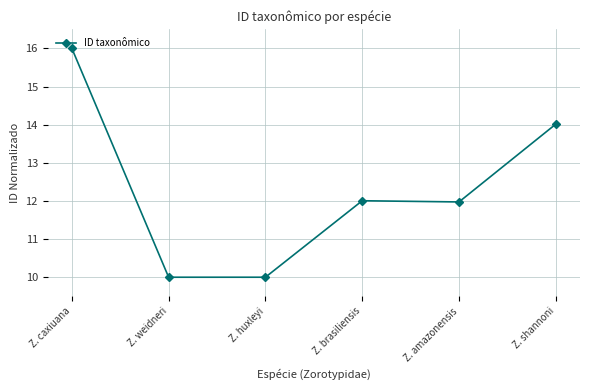

Where is the first local maximum?

Z. brasiliensis